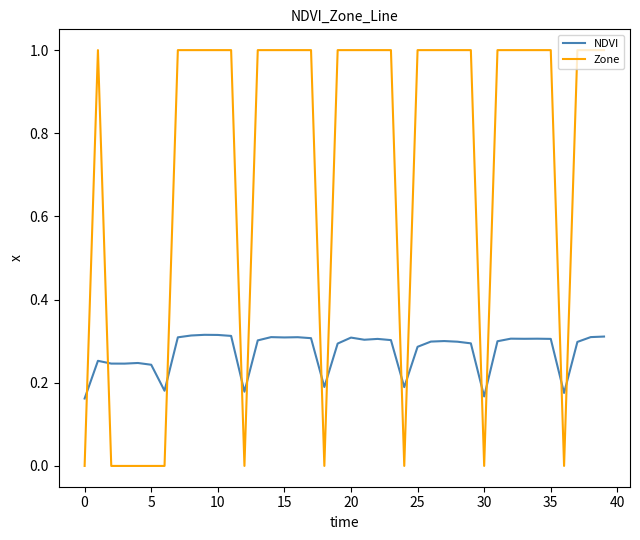

Count the NDVI values in the range 0 to 1.

40